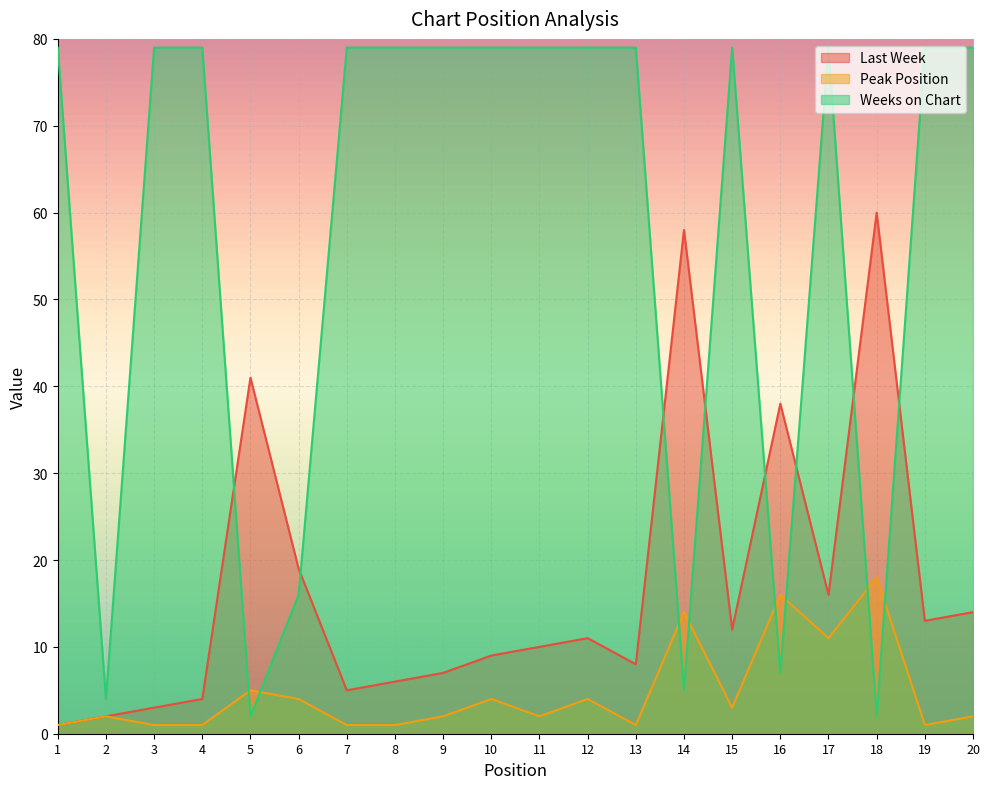

Reading left to right, extract all data points from this chart.

Last Week: 1	2	3	4	41	19	5	6	7	9	10	11	8	58	12	38	16	60	13	14
Peak Position: 1	2	1	1	5	4	1	1	2	4	2	4	1	14	3	16	11	18	1	2
Weeks on Chart: 79	4	79	79	2	16	79	79	79	79	79	79	79	5	79	7	79	2	79	79